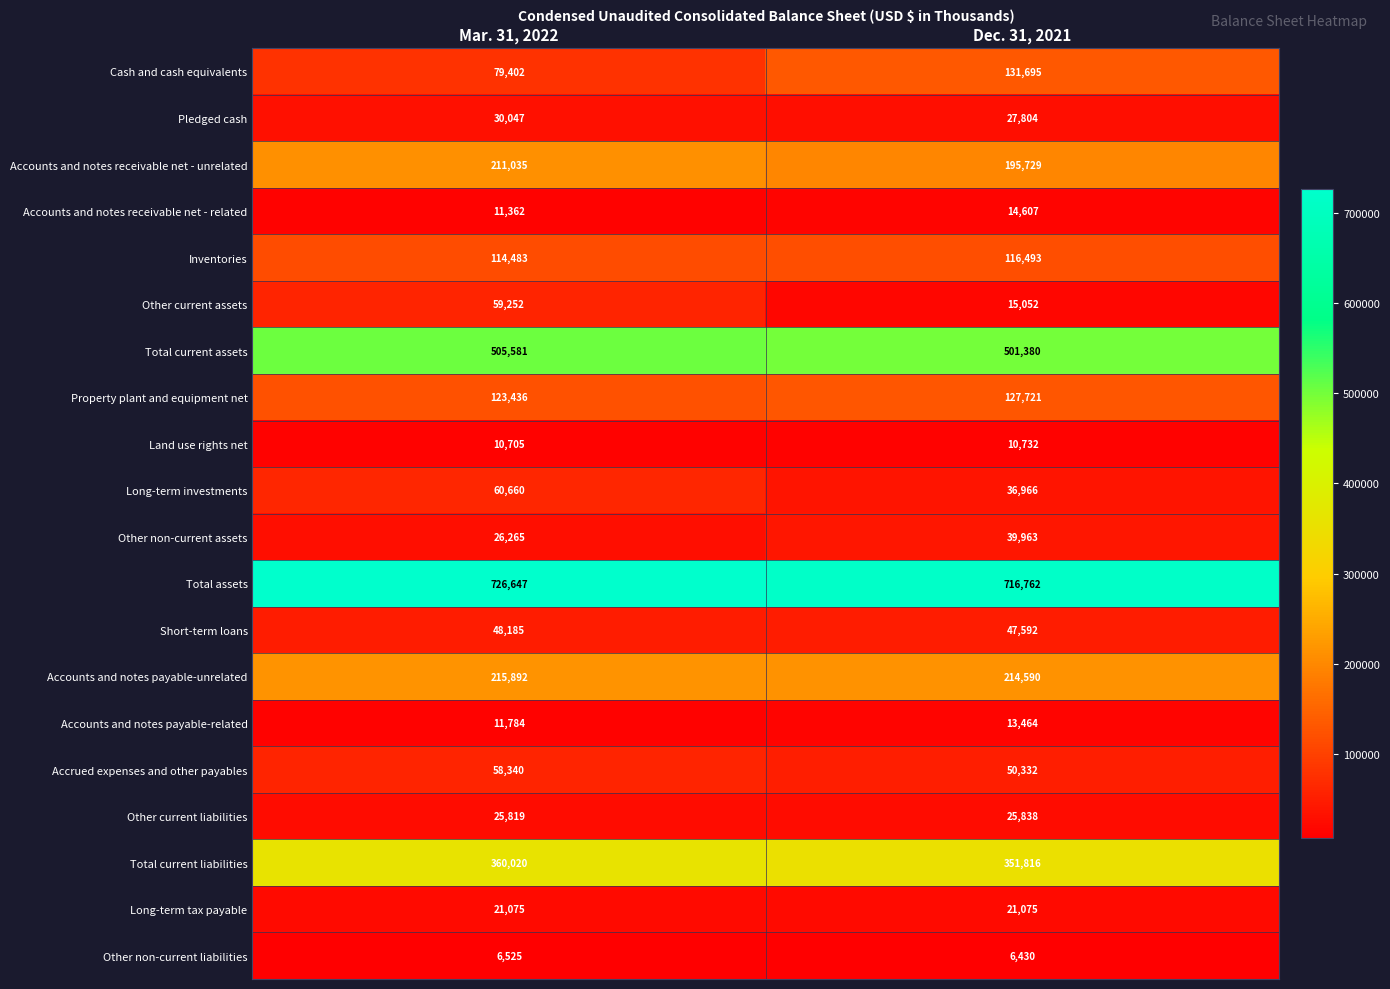

Which series has the largest total across all categories?

Total assets